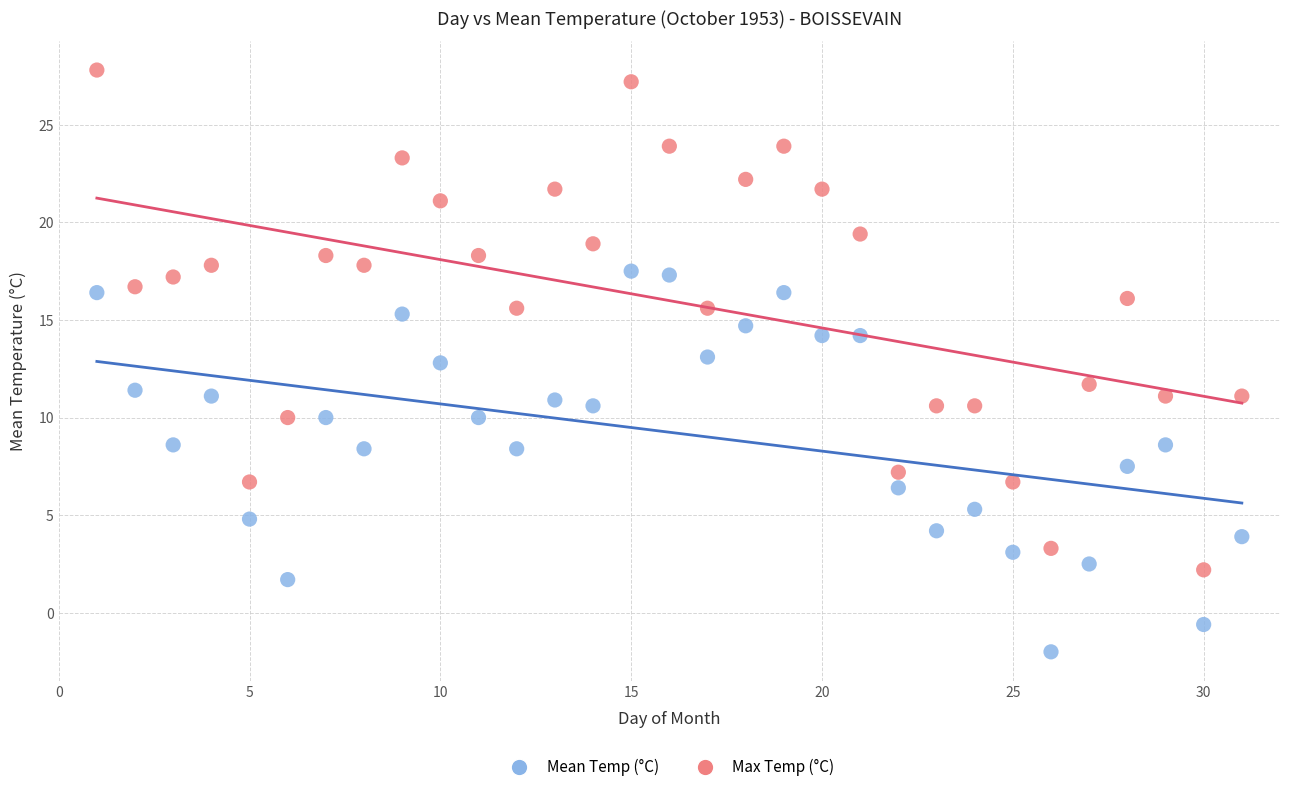

Which series reaches the minimum Y coordinate?

Mean Temp (°C)